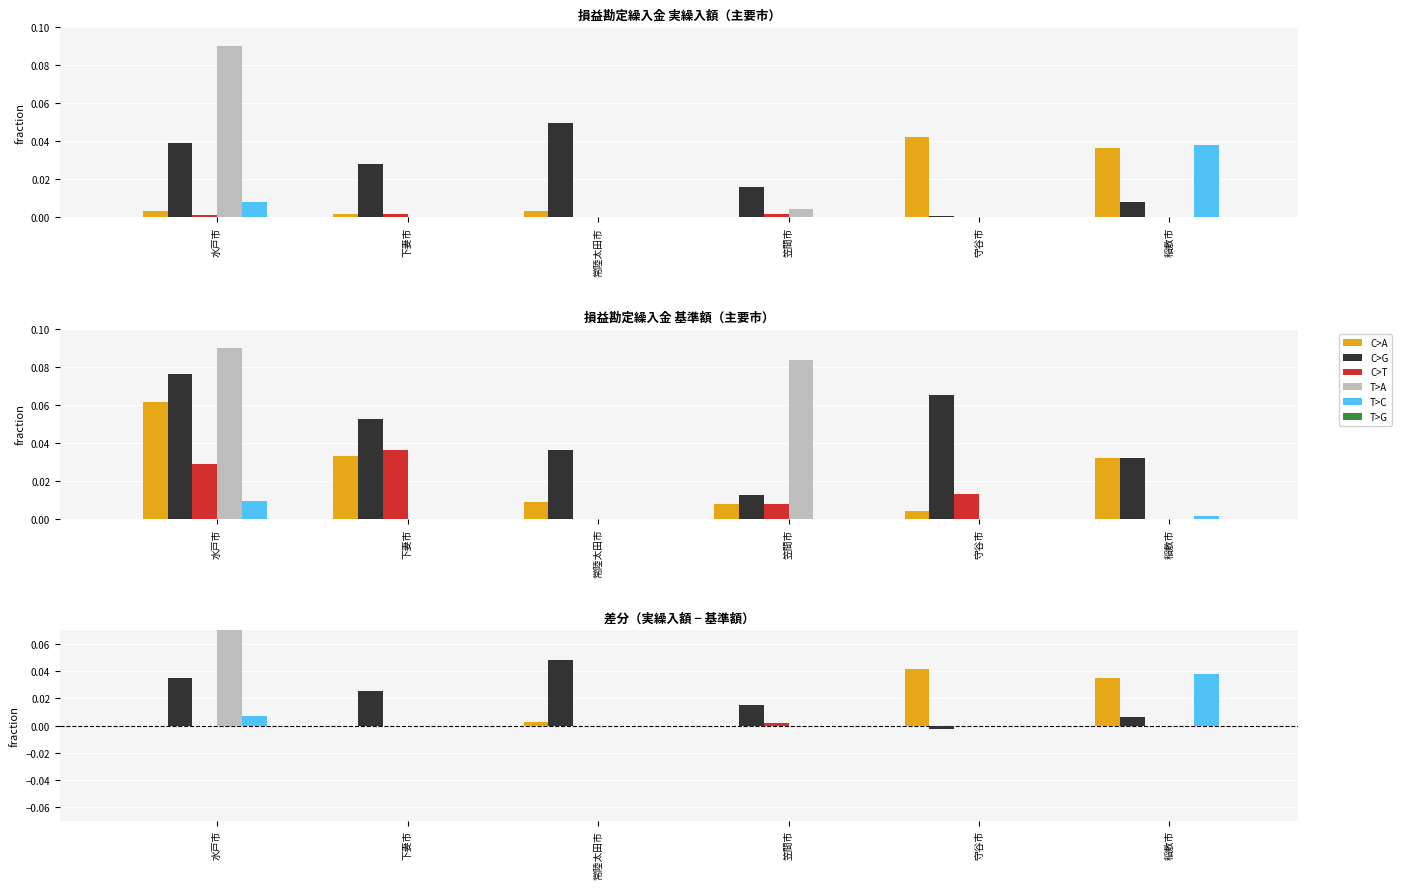

How many data points in C>G are less than 0?

1